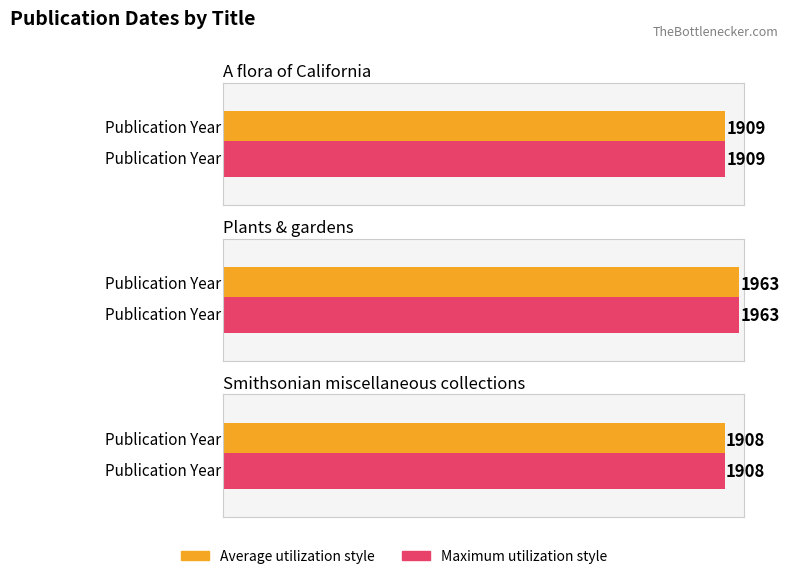

How many groups of bars are there?

3